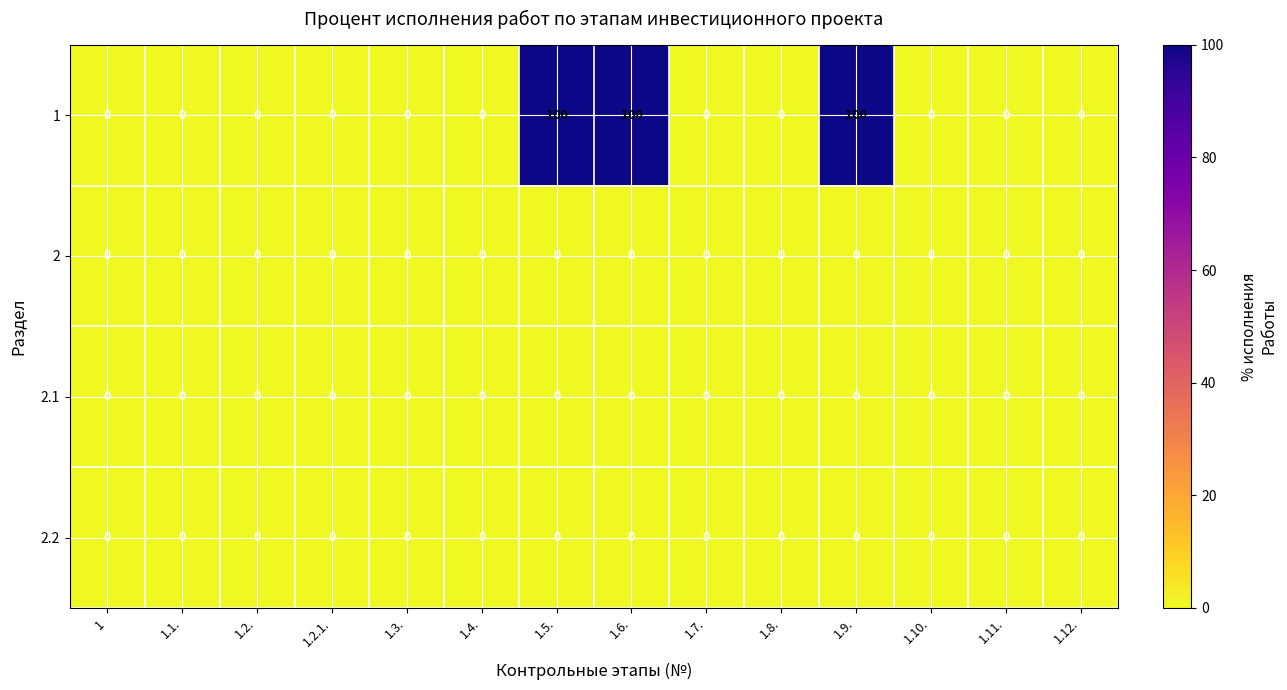

How many series are shown in this chart?

4